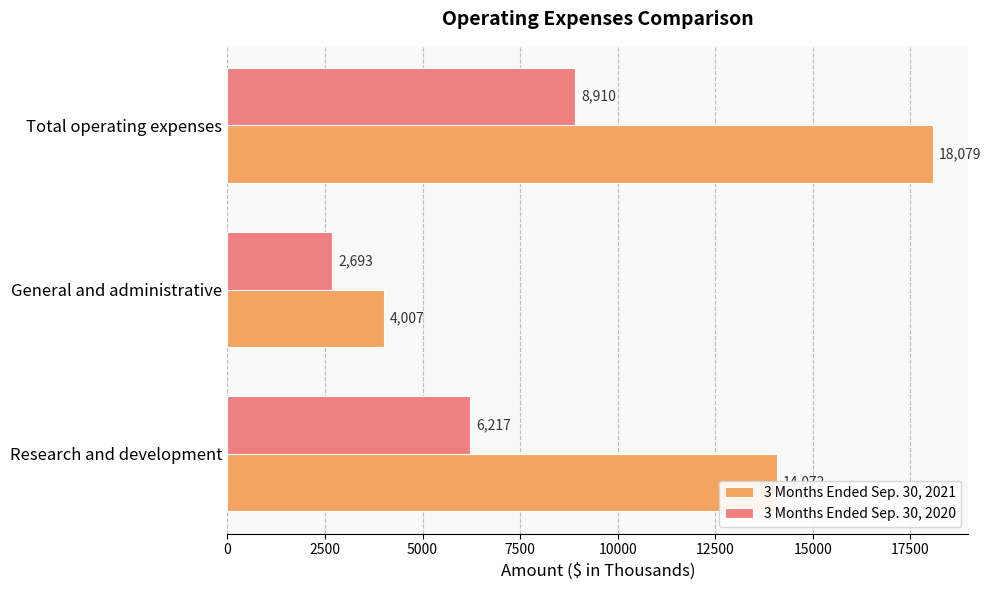

What is the average value of the 3 Months Ended Sep. 30, 2021 series?

12053